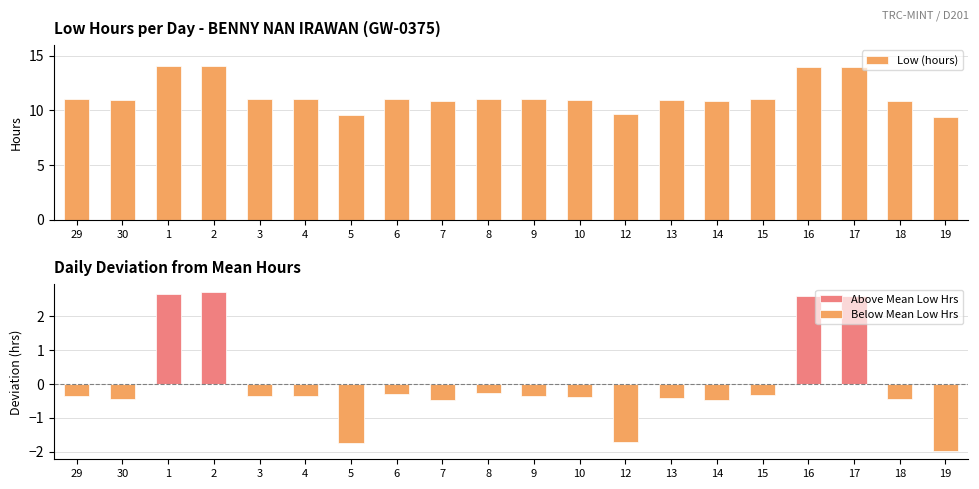

Which category has the lowest value across all series?

19